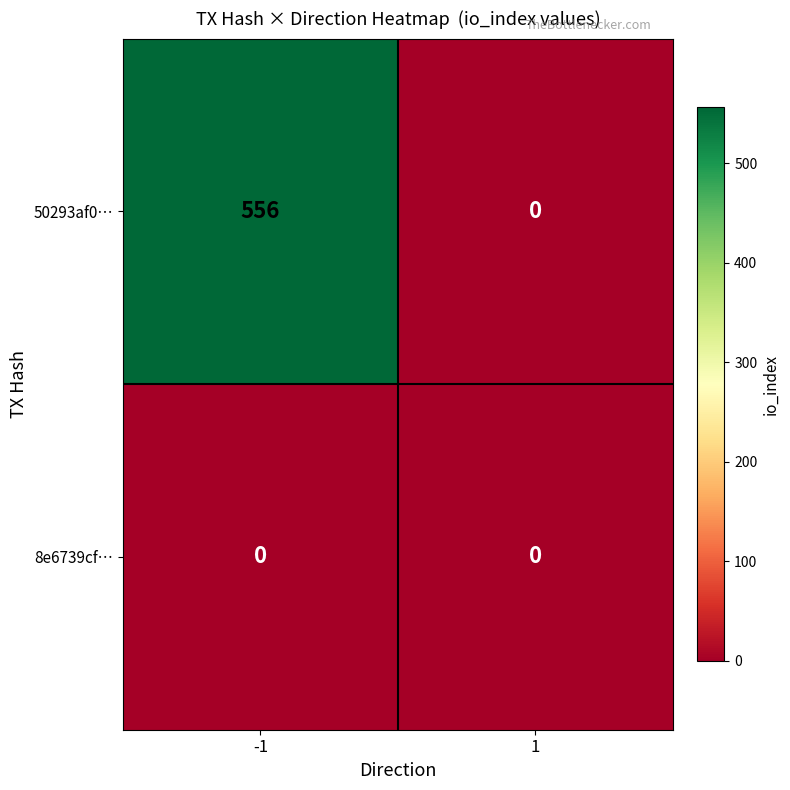

What is the greatest value displayed?

556